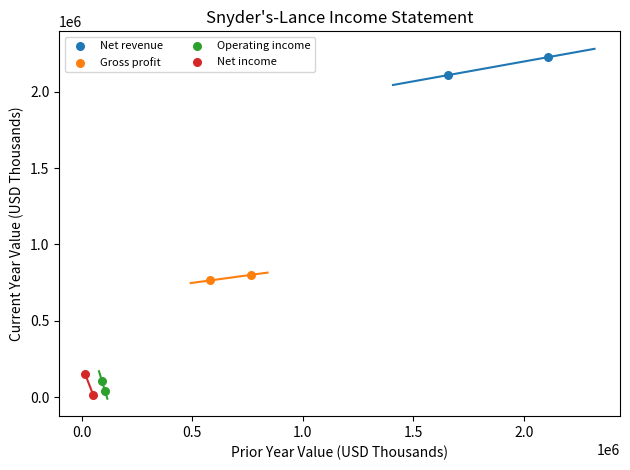

Which series reaches the maximum Y coordinate?

Net revenue